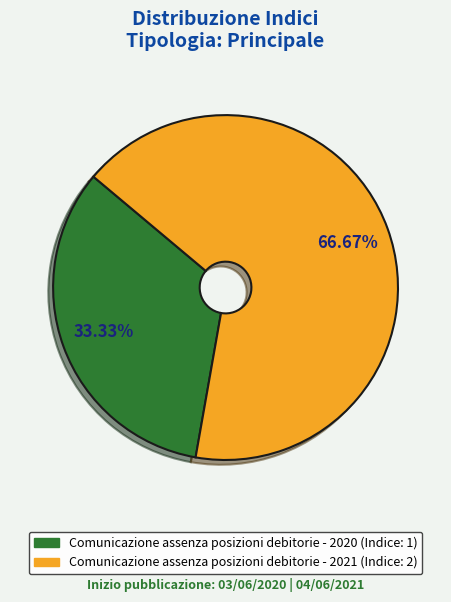

Approximately how many times larger is the value at Comunicazione assenza posizioni debitorie - 2020 compared to Comunicazione assenza posizioni debitorie - 2021?

0.5